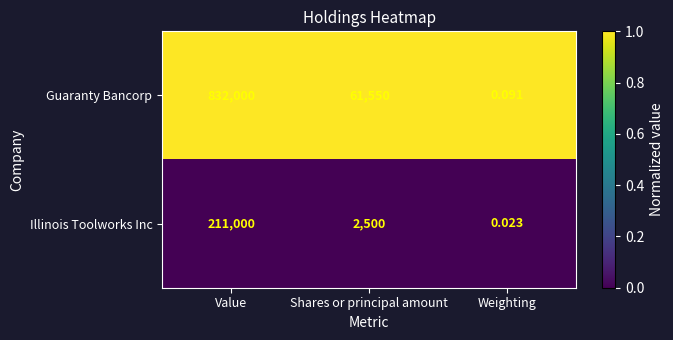

At how many categories does at least one series exceed 0?

3